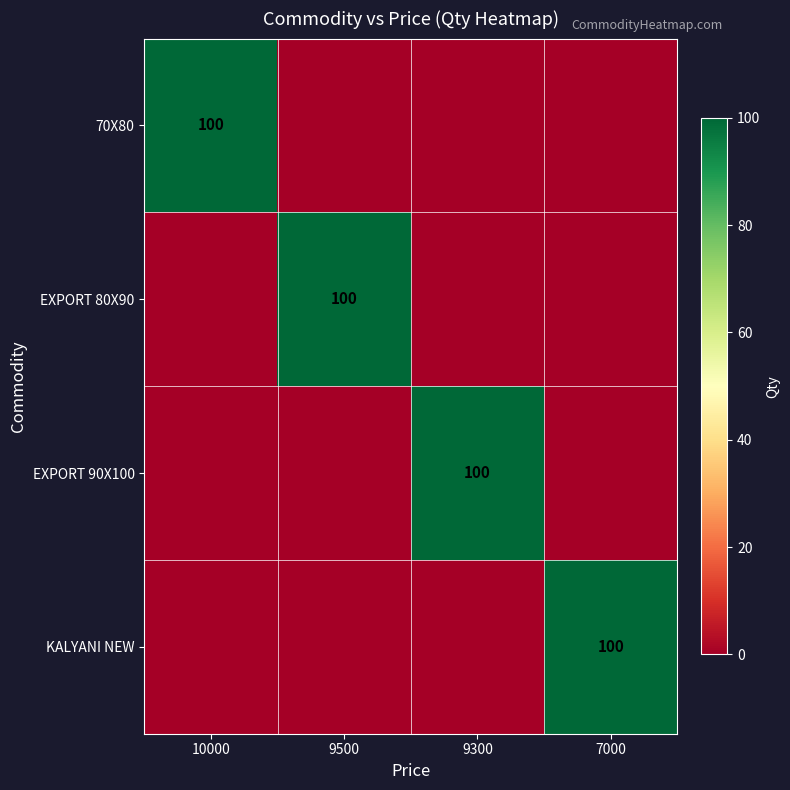

Is it true that EXPORT 80X90 equals -64 at 7000?

False